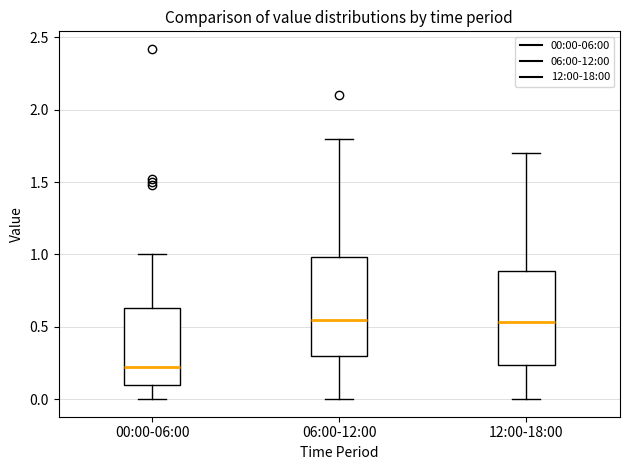

Where is the lower edge of the box for 12:00-18:00 on the y-axis? The values are not printed on the chart, so give them approximately, as read against the axis.

0.25